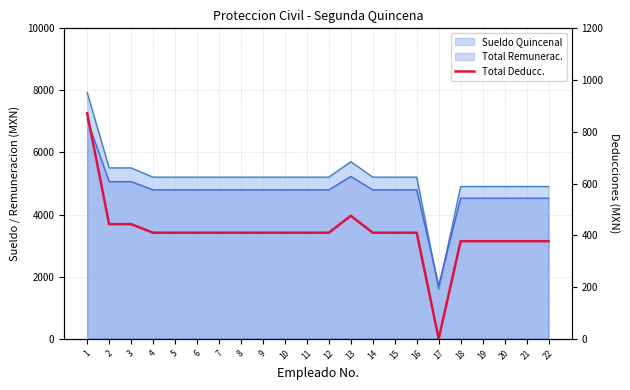

At which category does the chart reach its minimum across all series?

17